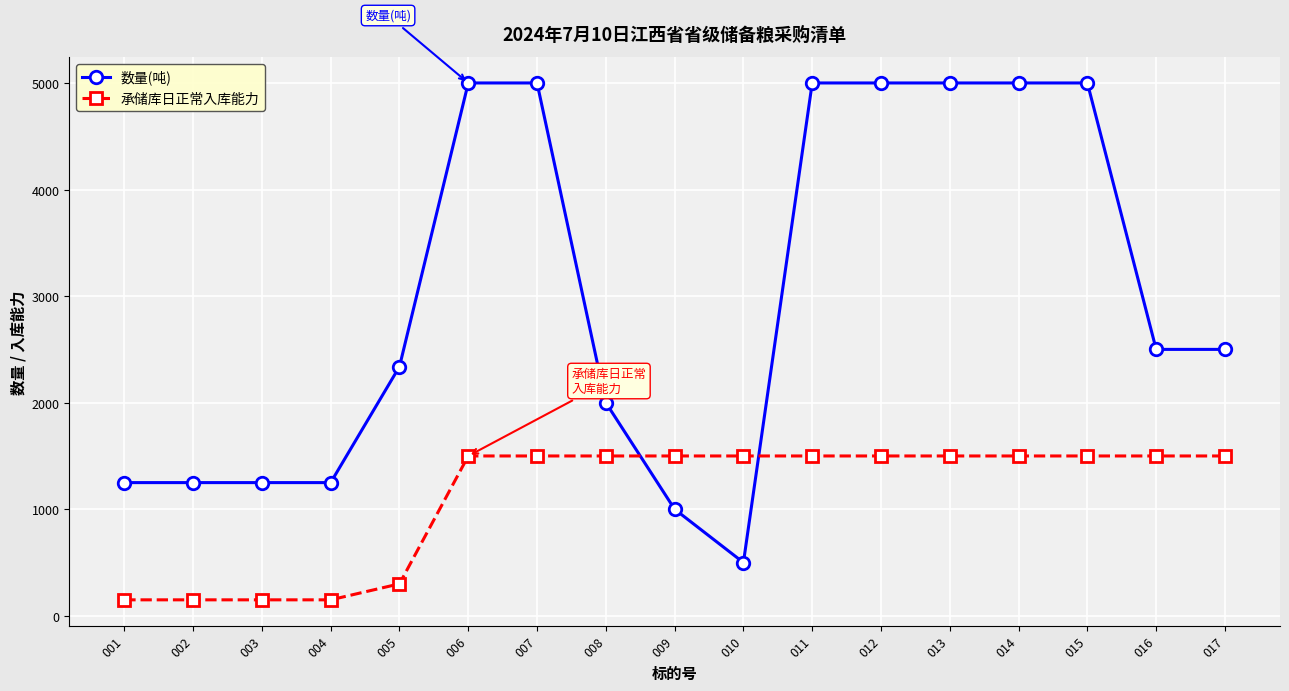

How many data points does each series have?

17